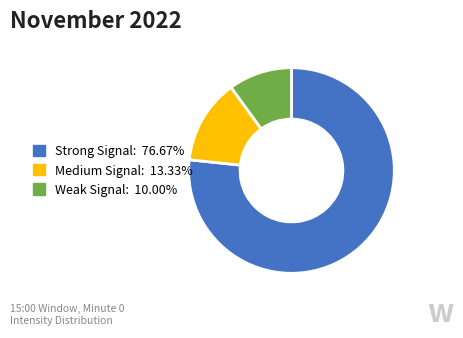

Is there a majority slice in this chart?

Yes